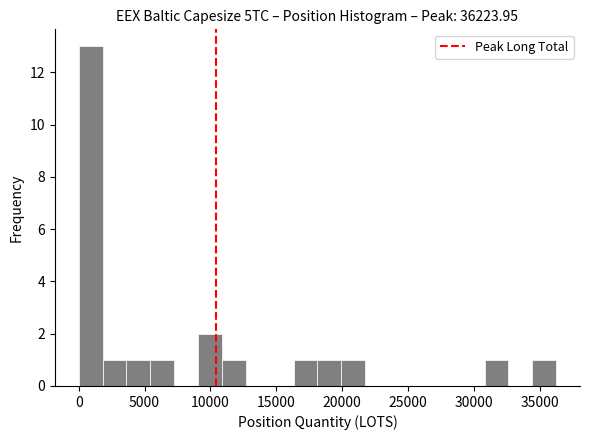

Around what value on the x-axis is the tallest bar? Give the approximate position of its centre, as read against the axis.

1000